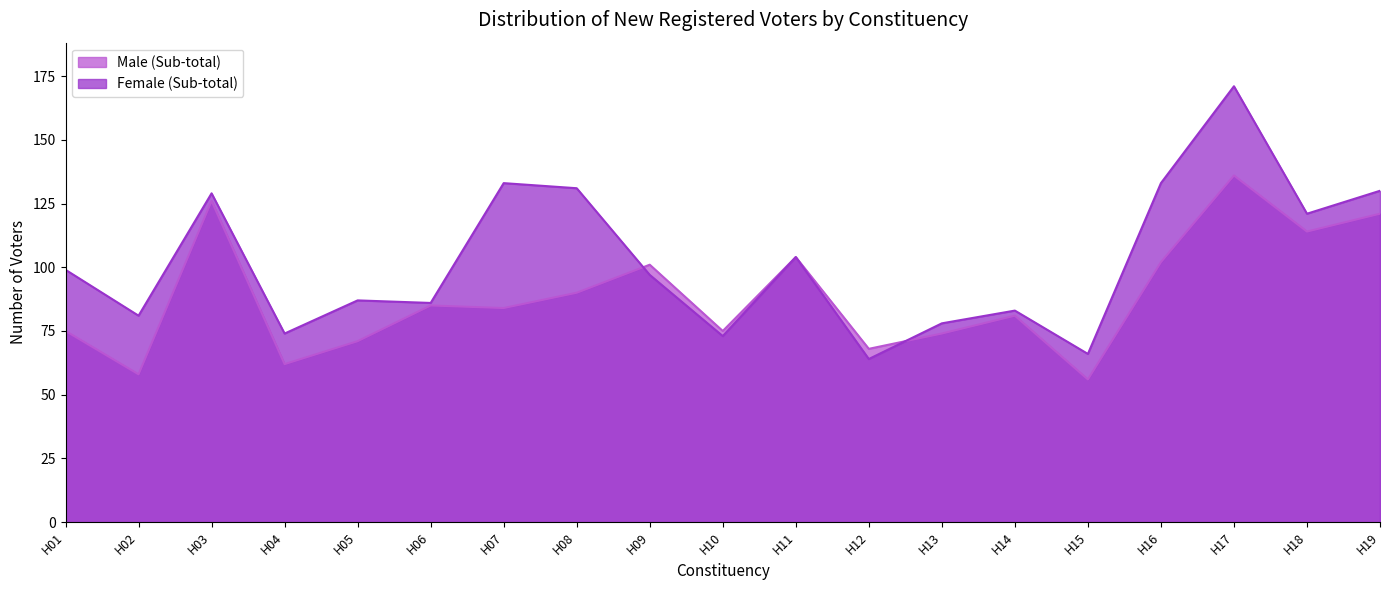

What is the minimum value shown in the chart?

56